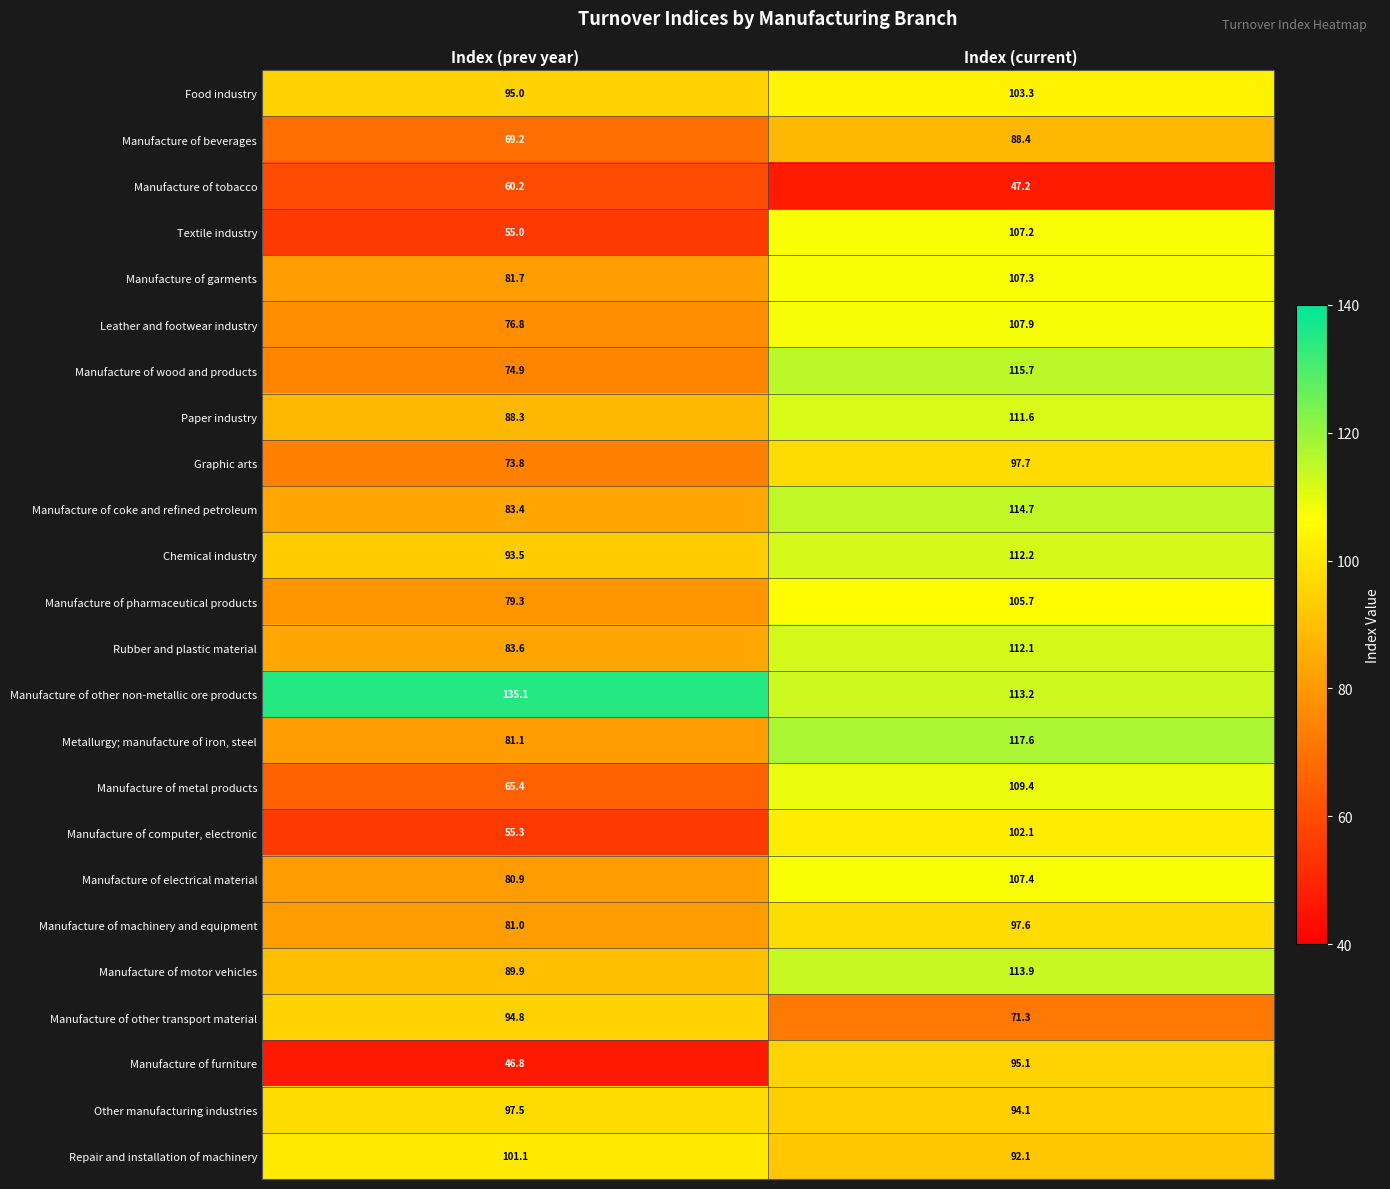

What is the average value of the Food industry series?

99.2